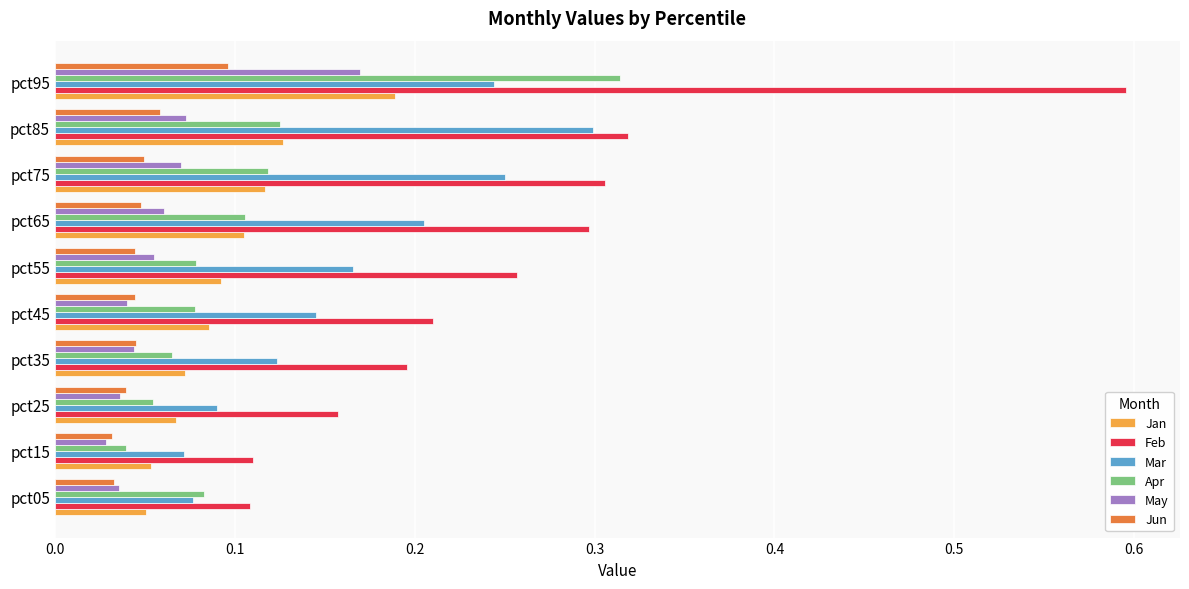

The Feb series shows 0.1 at pct65. True or false?

False